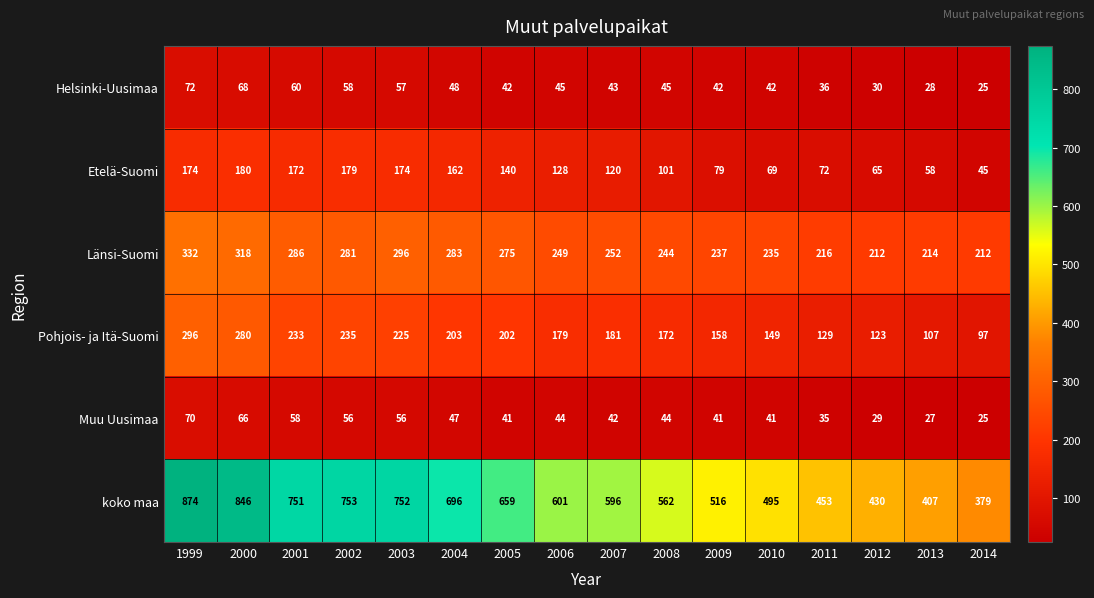

How many values in the Muu Uusimaa series are below 44?

8